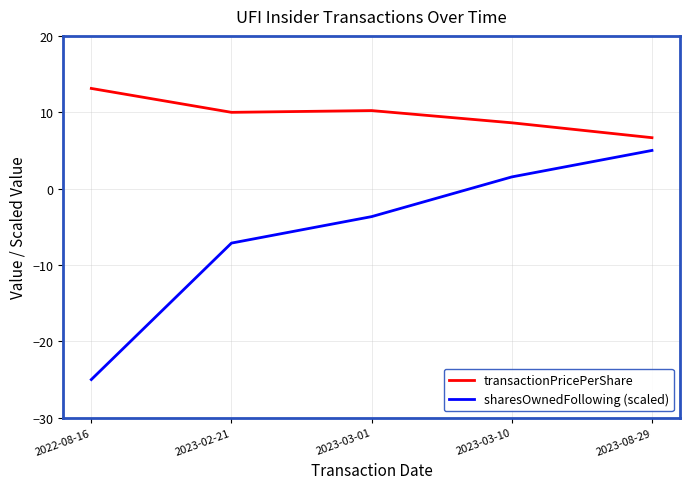

Does the chart have visible grid lines?

Yes